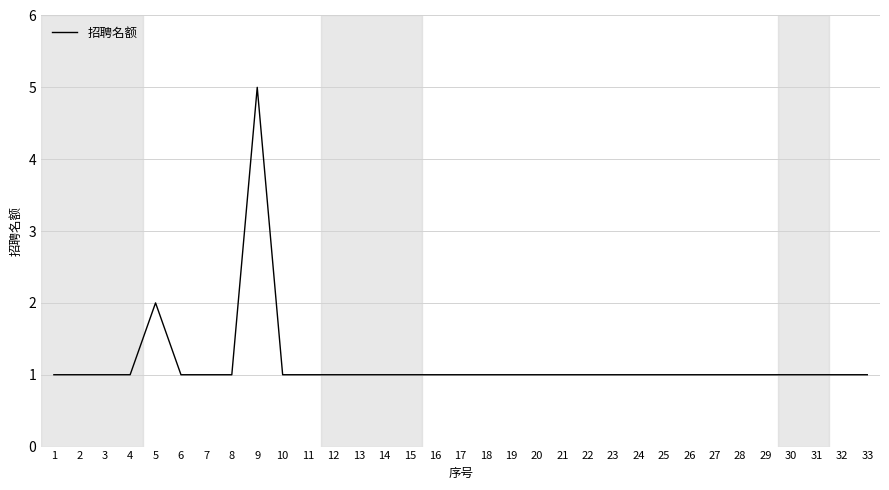

Approximately how many times larger is the value at 26 compared to 6?

1.0